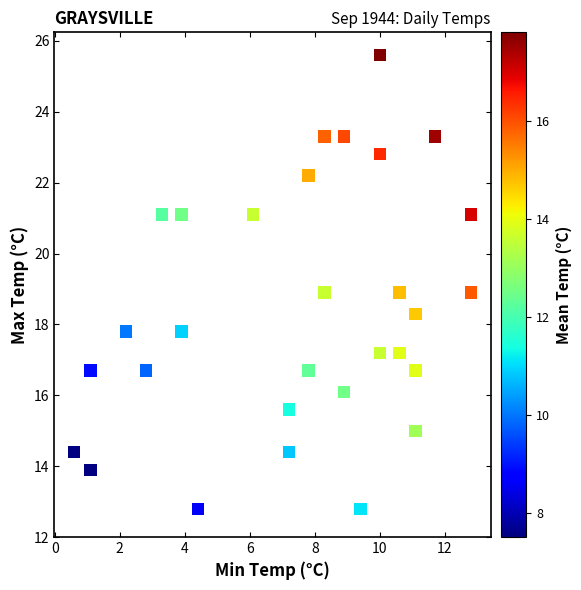

What is the range of Y values (max minus min)?

12.8